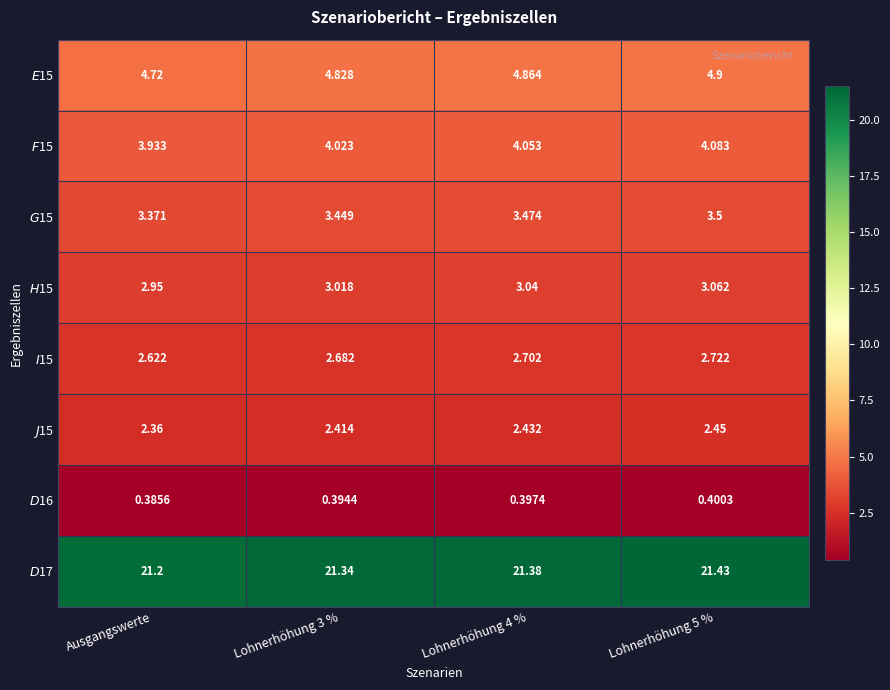

Which category has the highest value across all series?

Lohnerhöhung 5 %